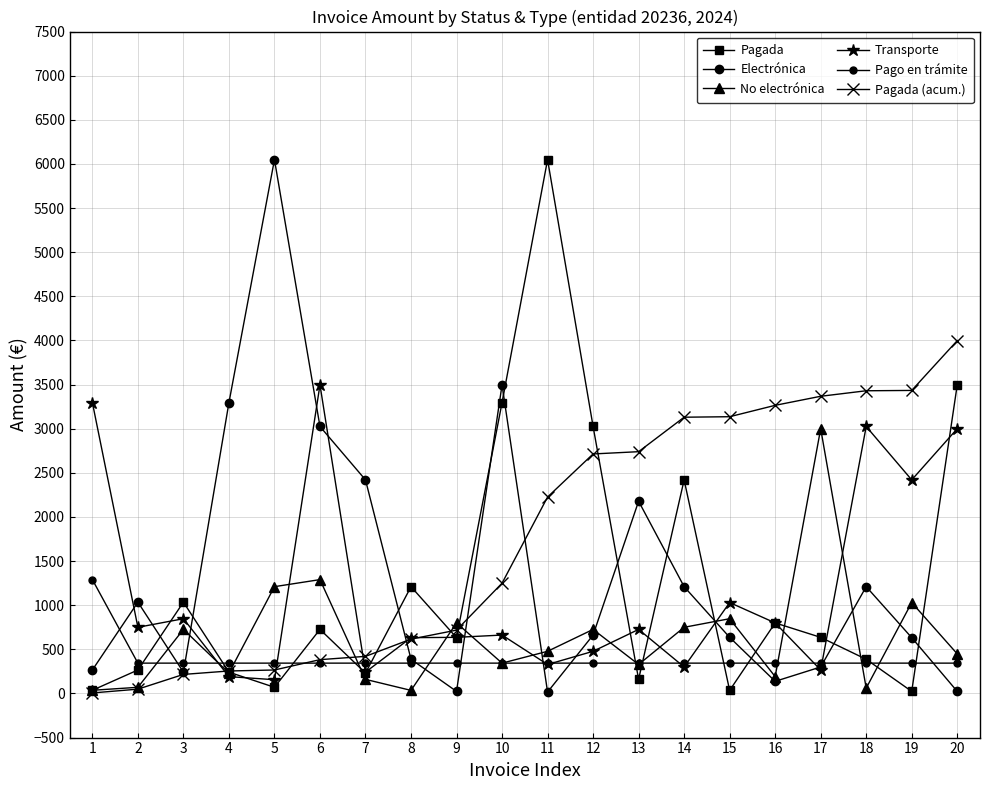

What is the difference between the maximum and second lowest values in the Pago en trámite series?

946.4